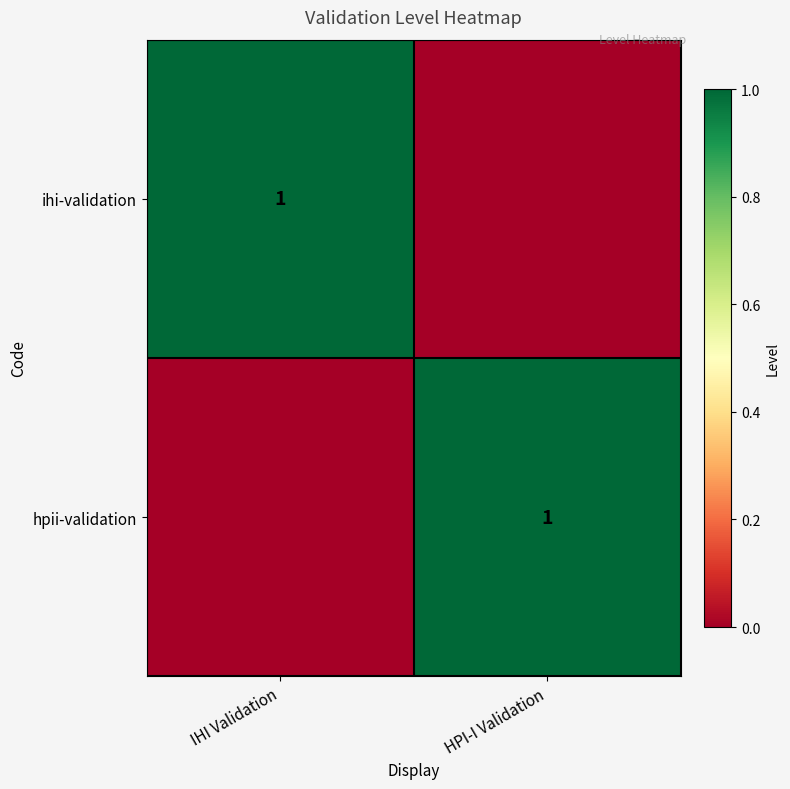

True or false: hpii-validation has a value of 2 at HPI-I Validation.

False